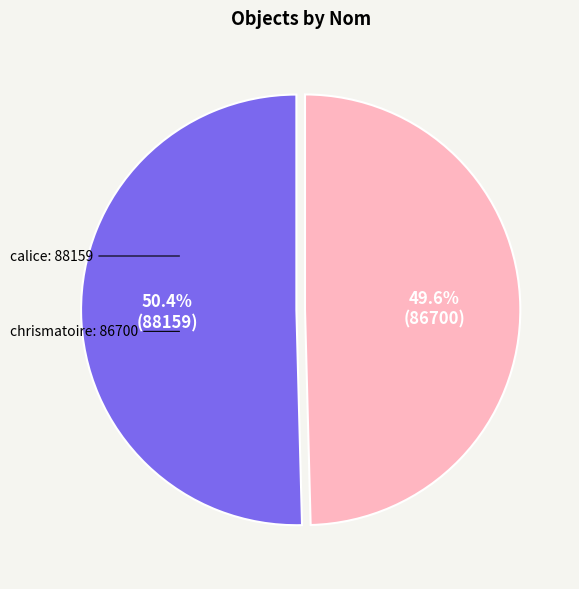

Which category accounts for the majority?

calice